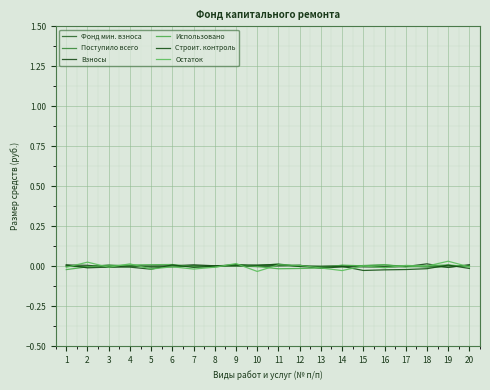

Which series has the largest total across all categories?

Взносы